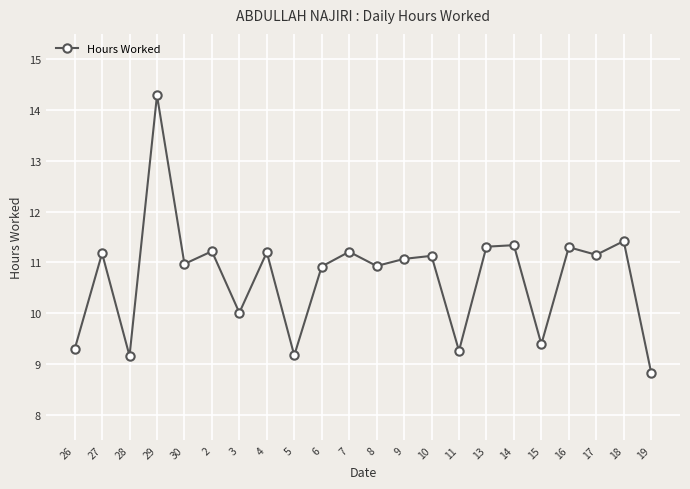

What is the label of the 15th point from the right?

4